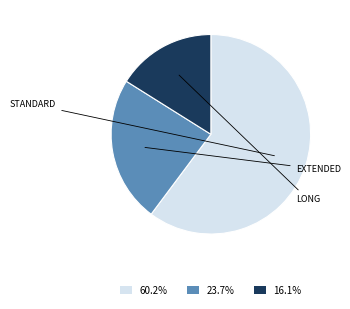

Is there any slice that represents more than half of the pie?

Yes